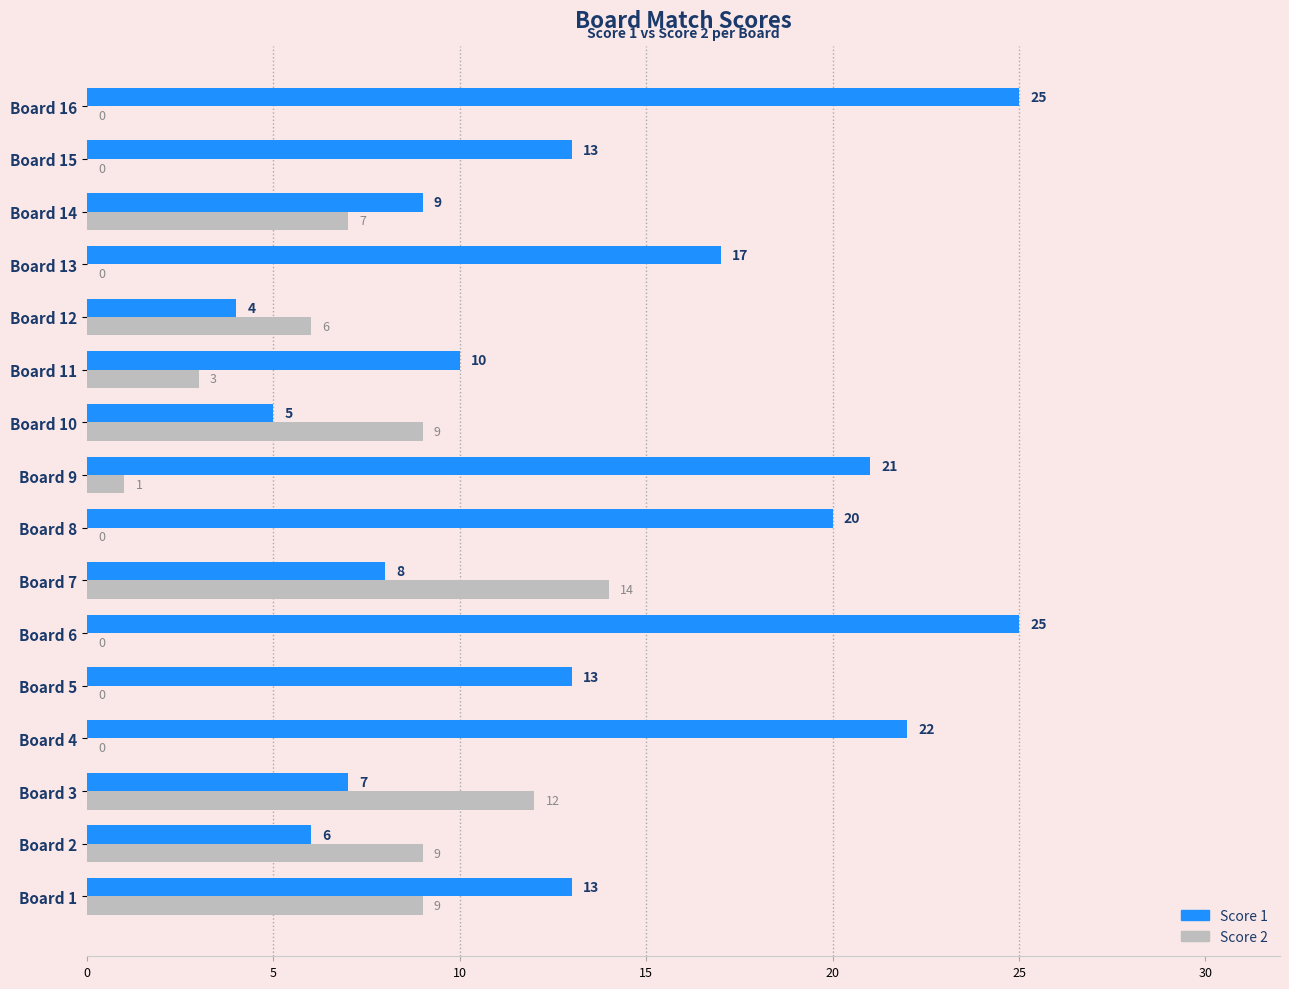

What is the total value across all series at Board 10?

14